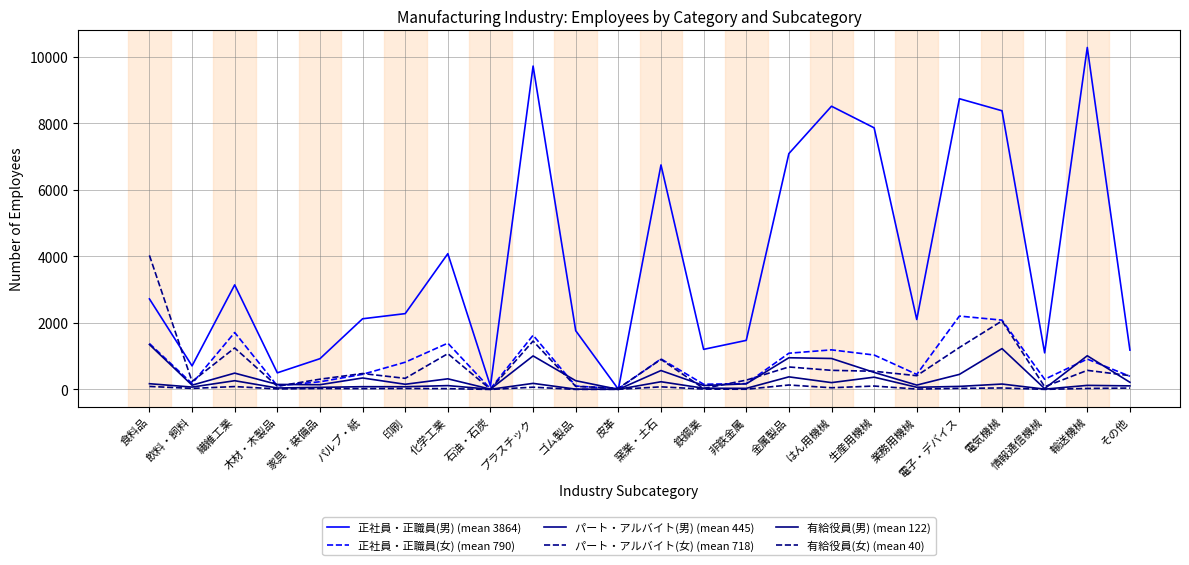

Between 情報通信機械 and はん用機械, which is larger?

はん用機械